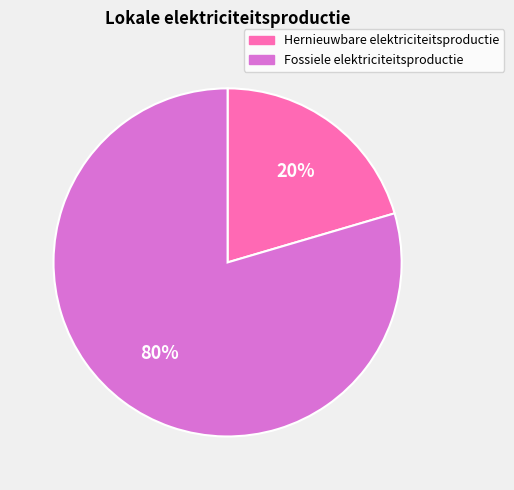

Do Hernieuwbare elektriciteitsproductie and Fossiele elektriciteitsproductie together represent more than half of the pie?

Yes